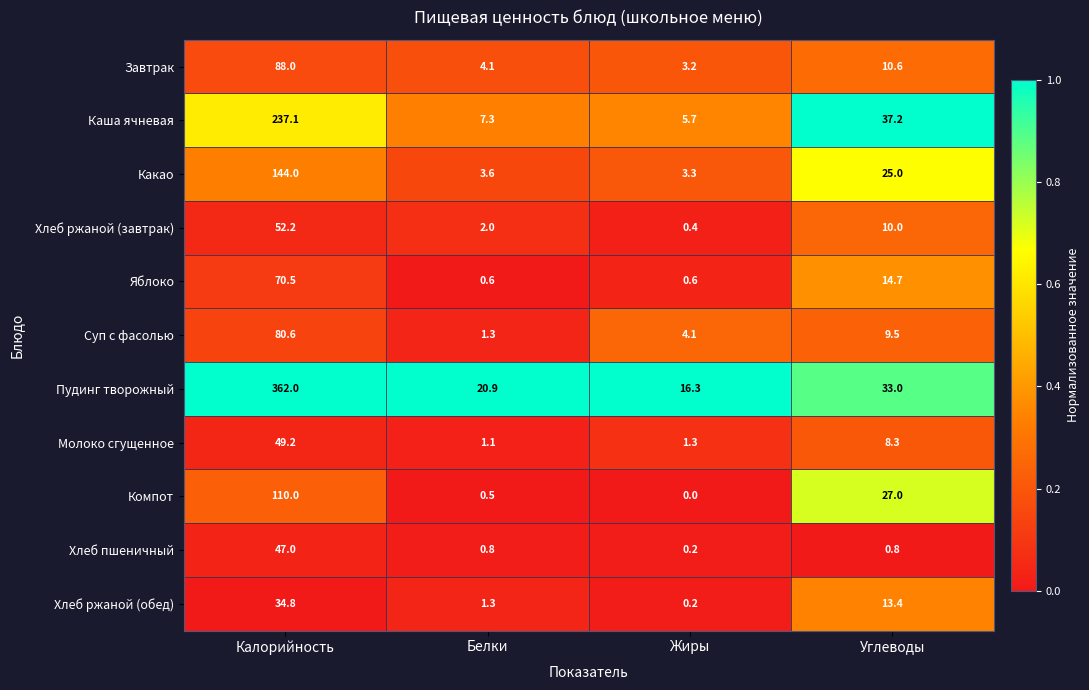

What is the maximum value shown in the chart?

362.0